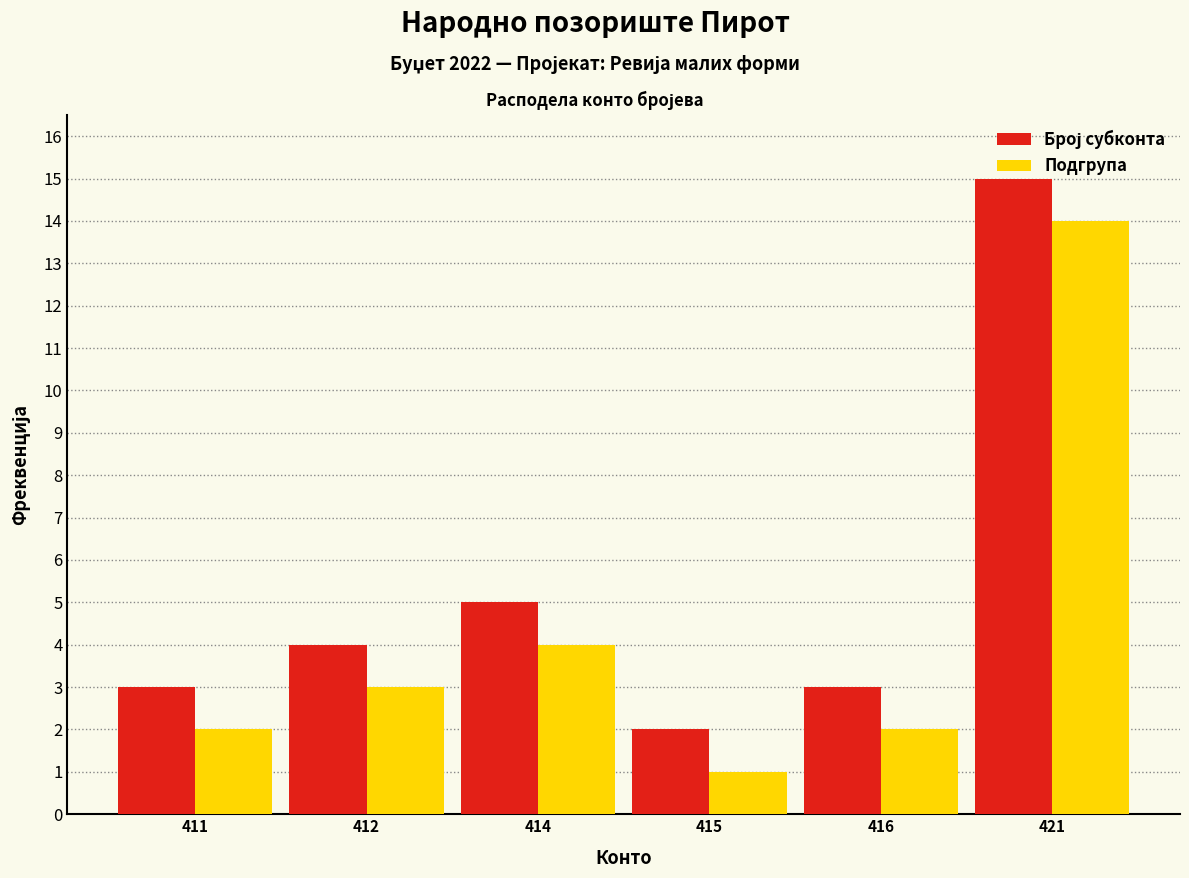

What is the total value across all series at 412?

7